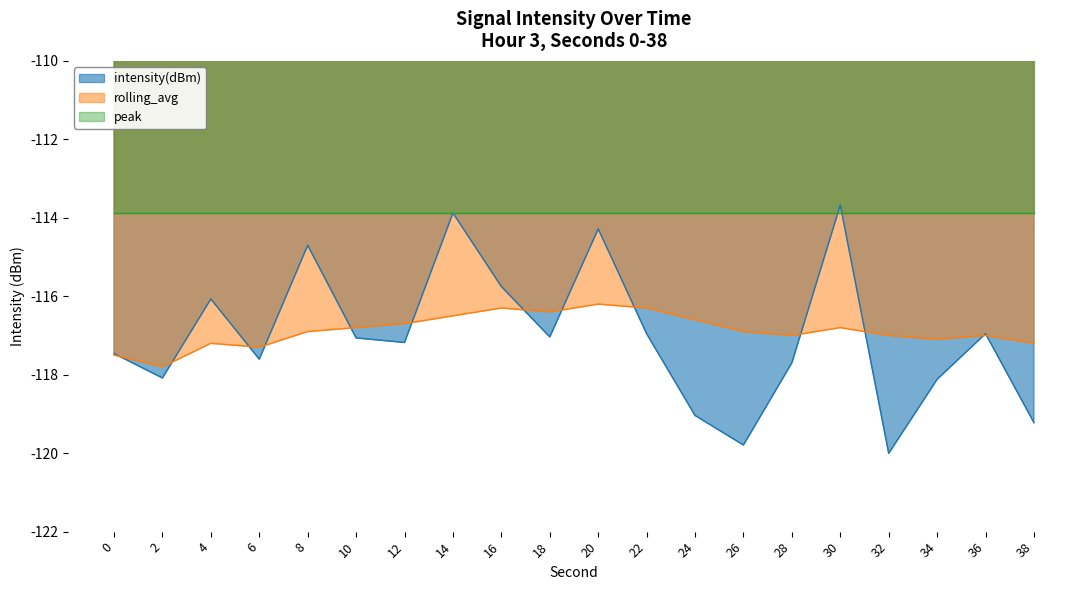

Is it true that rolling_avg equals -117.0 at 32?

True